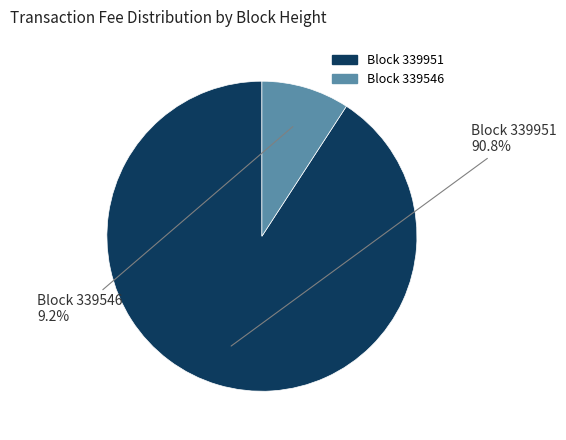

Is there any slice that represents more than half of the pie?

Yes